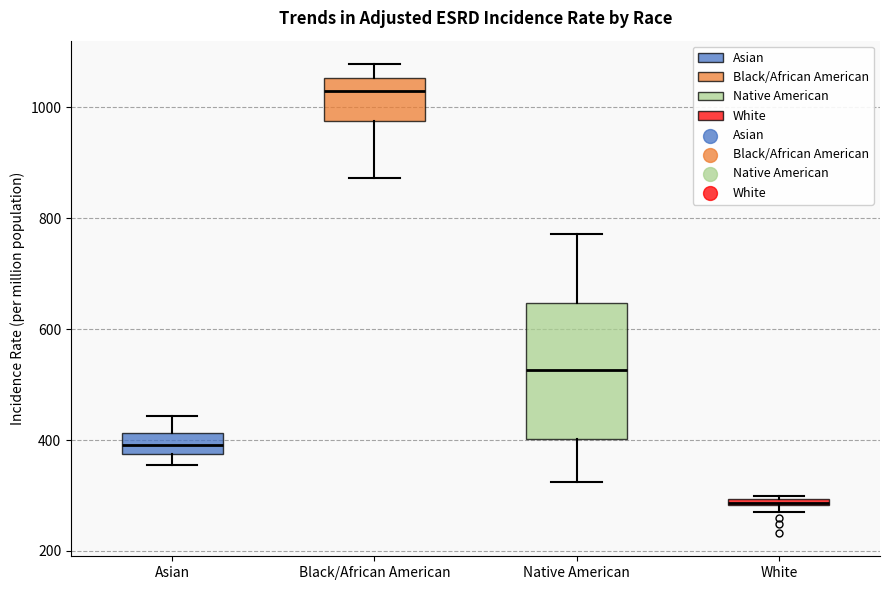

Which box's median line is the highest?

Black/African American